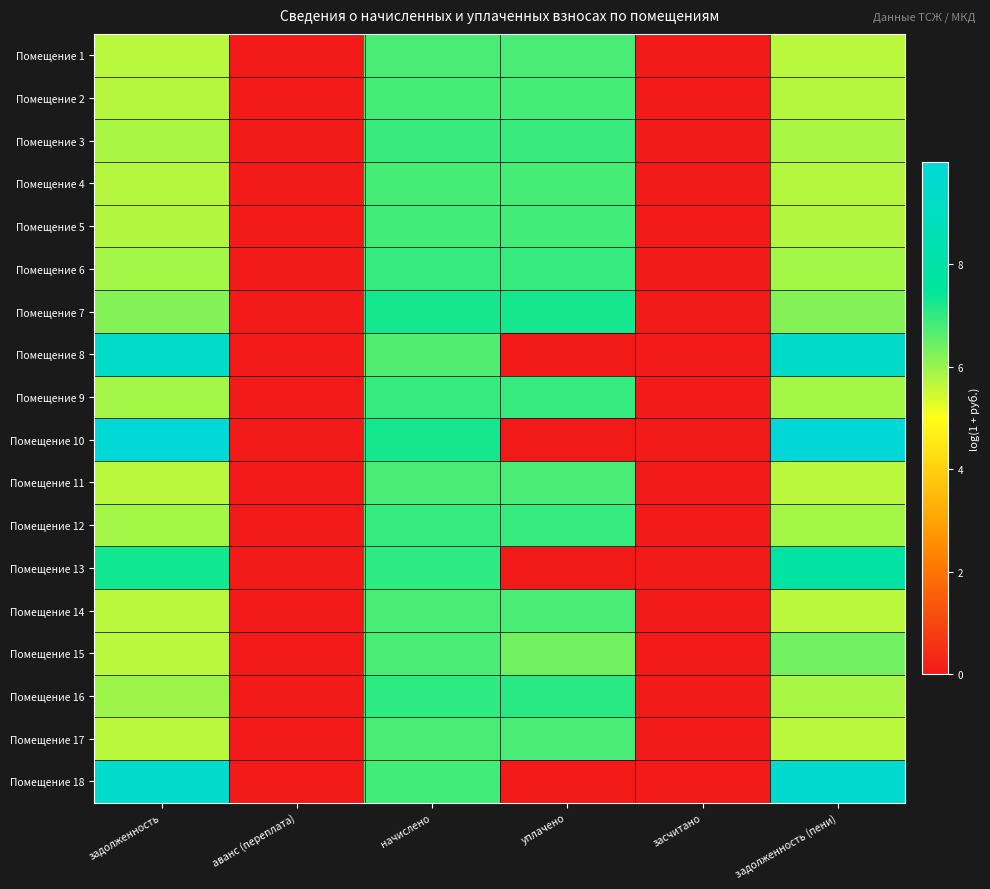

Rank the series by their maximum value, from highest to lowest.

Помещение 10, Помещение 18, Помещение 8, Помещение 13, Помещение 7, Помещение 16, Помещение 6, Помещение 9, Помещение 12, Помещение 3, Помещение 5, Помещение 2, Помещение 4, Помещение 1, Помещение 11, Помещение 15, Помещение 17, Помещение 14